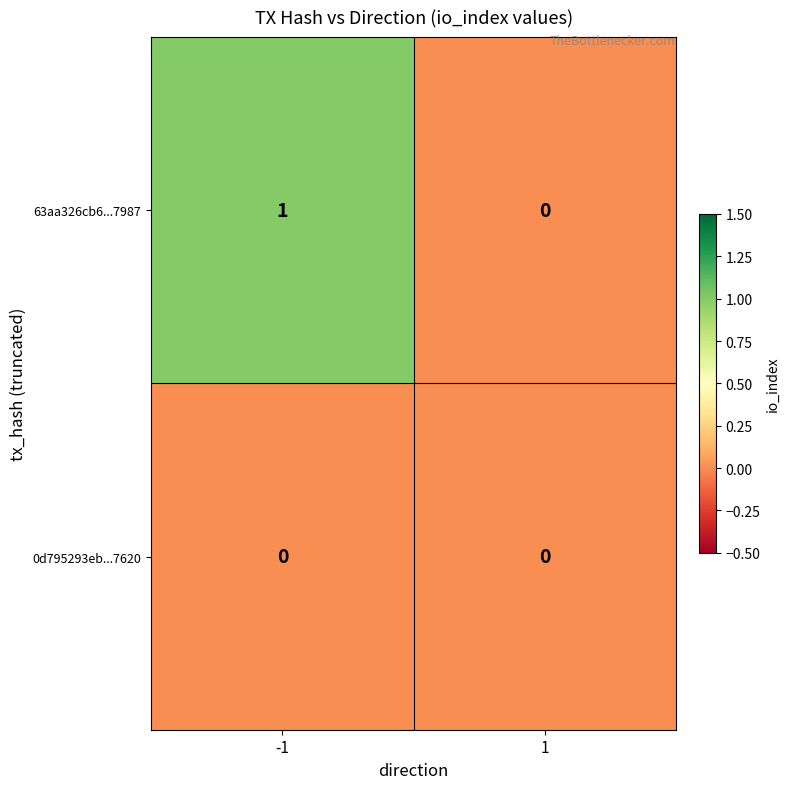

Reading left to right, list all the values displayed in this chart.

63aa326cb6...7987: -1=1	1=0
0d795293eb...7620: -1=0	1=0